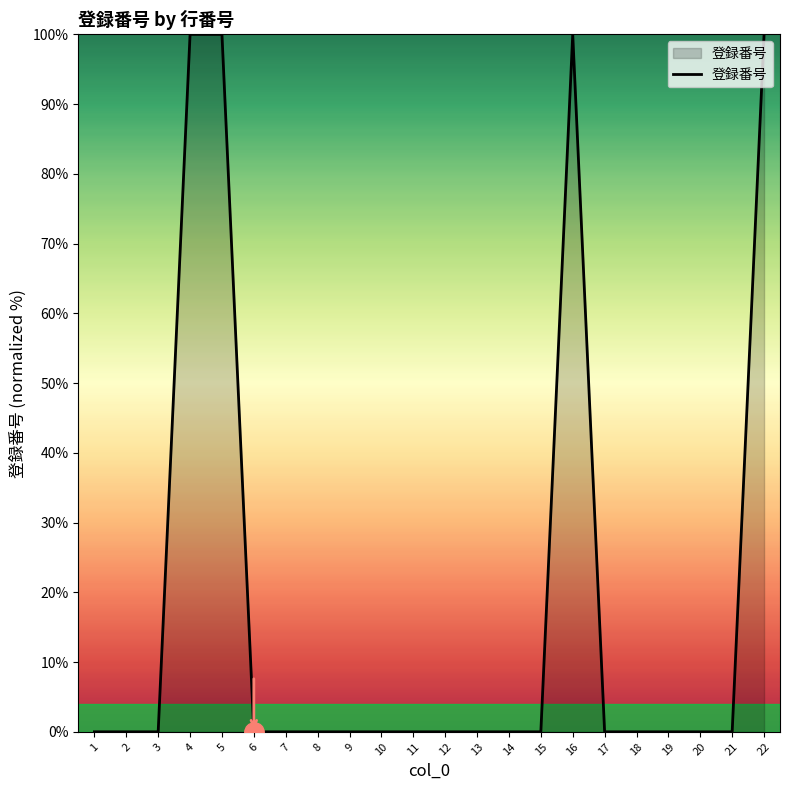

What is the greatest value displayed?

100.0